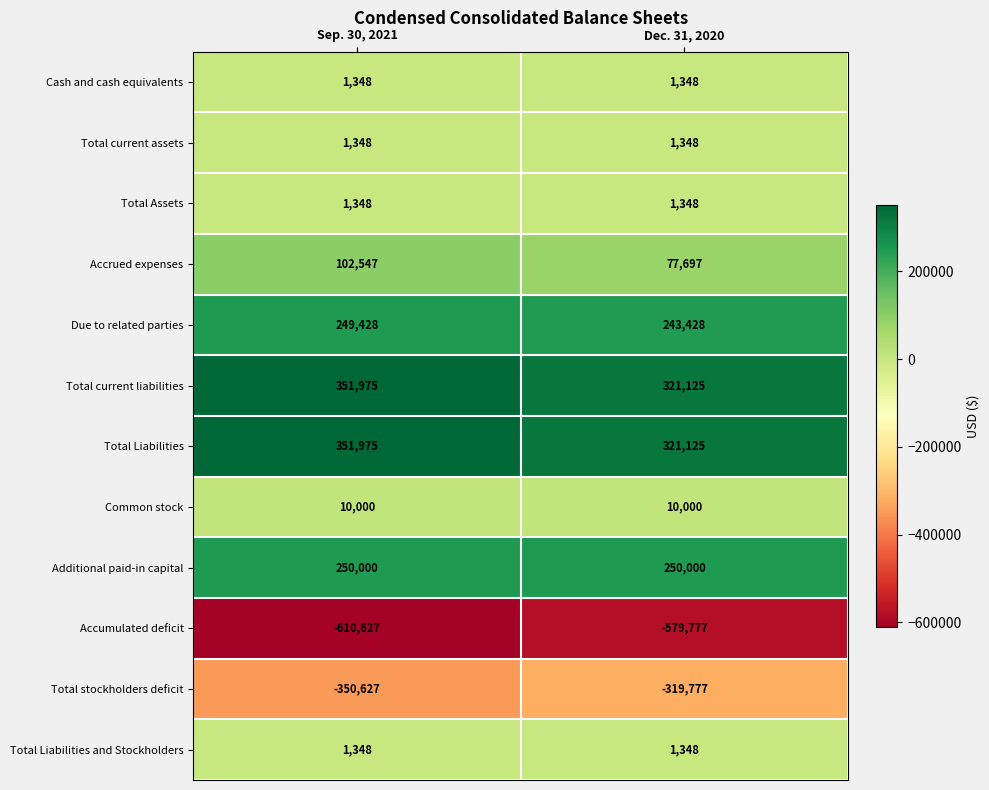

Reading left to right, list all the values displayed in this chart.

Cash and cash equivalents: 1348	1348
Total current assets: 1348	1348
Total Assets: 1348	1348
Accrued expenses: 102547	77697
Due to related parties: 249428	243428
Total current liabilities: 351975	321125
Total Liabilities: 351975	321125
Common stock: 10000	10000
Additional paid-in capital: 250000	250000
Accumulated deficit: -610627	-579777
Total stockholders deficit: -350627	-319777
Total Liabilities and Stockholders: 1348	1348